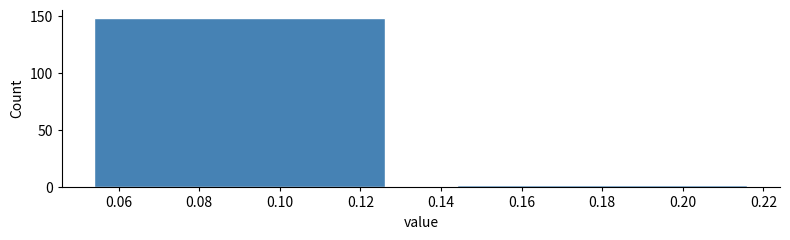

Reading right to left, what are all the values shown in this chart?

2	148